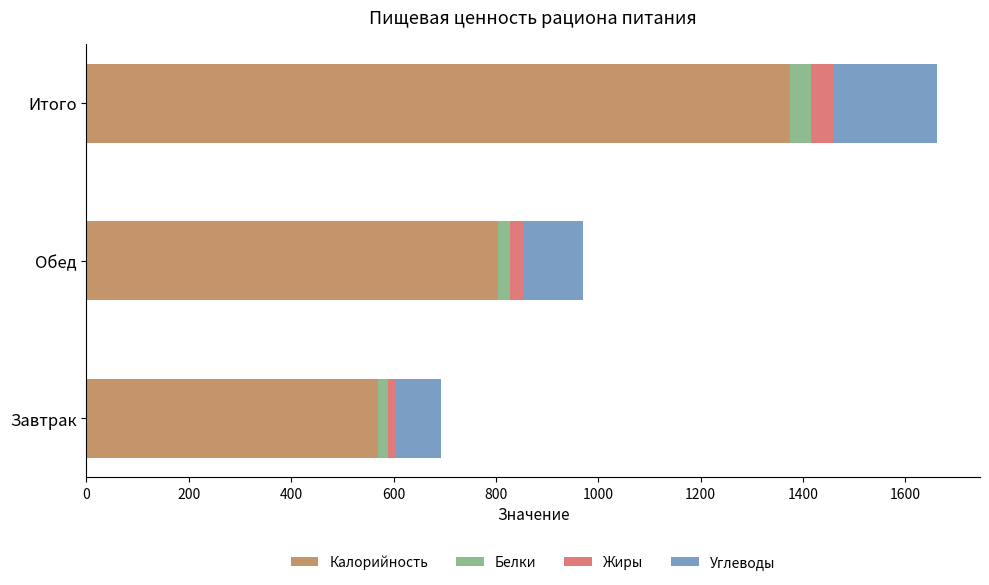

What is the total value across all series at Итого?

1662.7